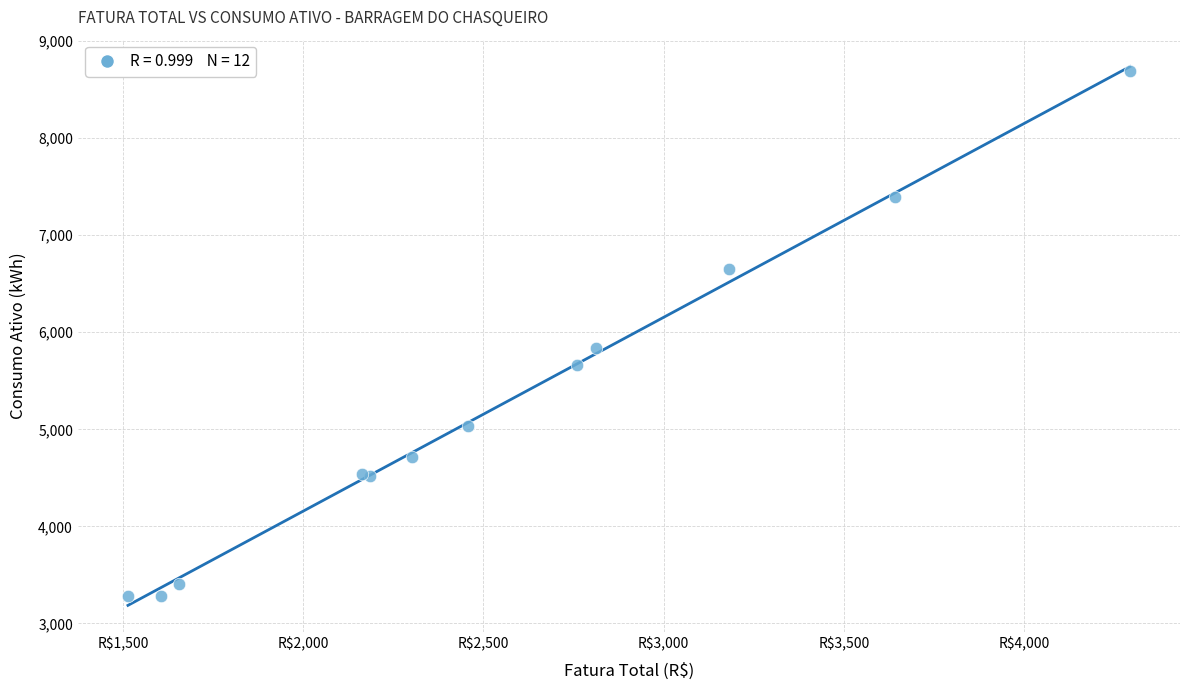

What Y value in the scatter plot is closest to 5987?

5834